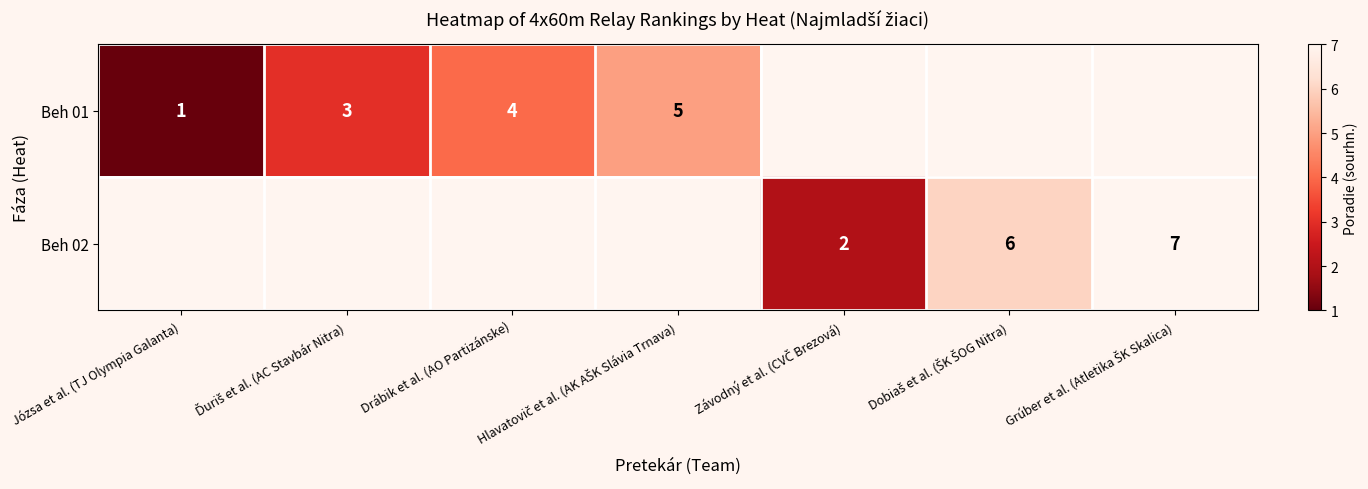

Which category has the highest value across all series?

Grúber et al. (Atletika ŠK Skalica)